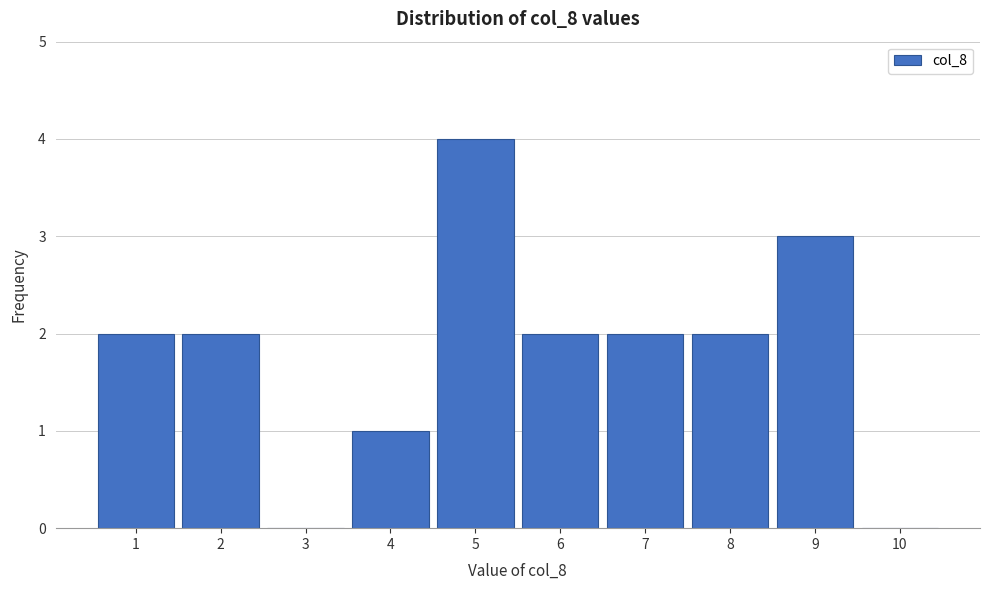

Reading left to right, list every bar in this chart as the range it spans on the x-axis followed by its height. The values are not printed on the chart, so give them approximately, as read against the axis.

0.5 to 1.5: 2
1.5 to 2.5: 2
2.5 to 3.5: 0
3.5 to 4.5: 1
4.5 to 5.5: 4
5.5 to 6.5: 2
6.5 to 7.5: 2
7.5 to 8.5: 2
8.5 to 9.5: 3
9.5 to 10.5: 0